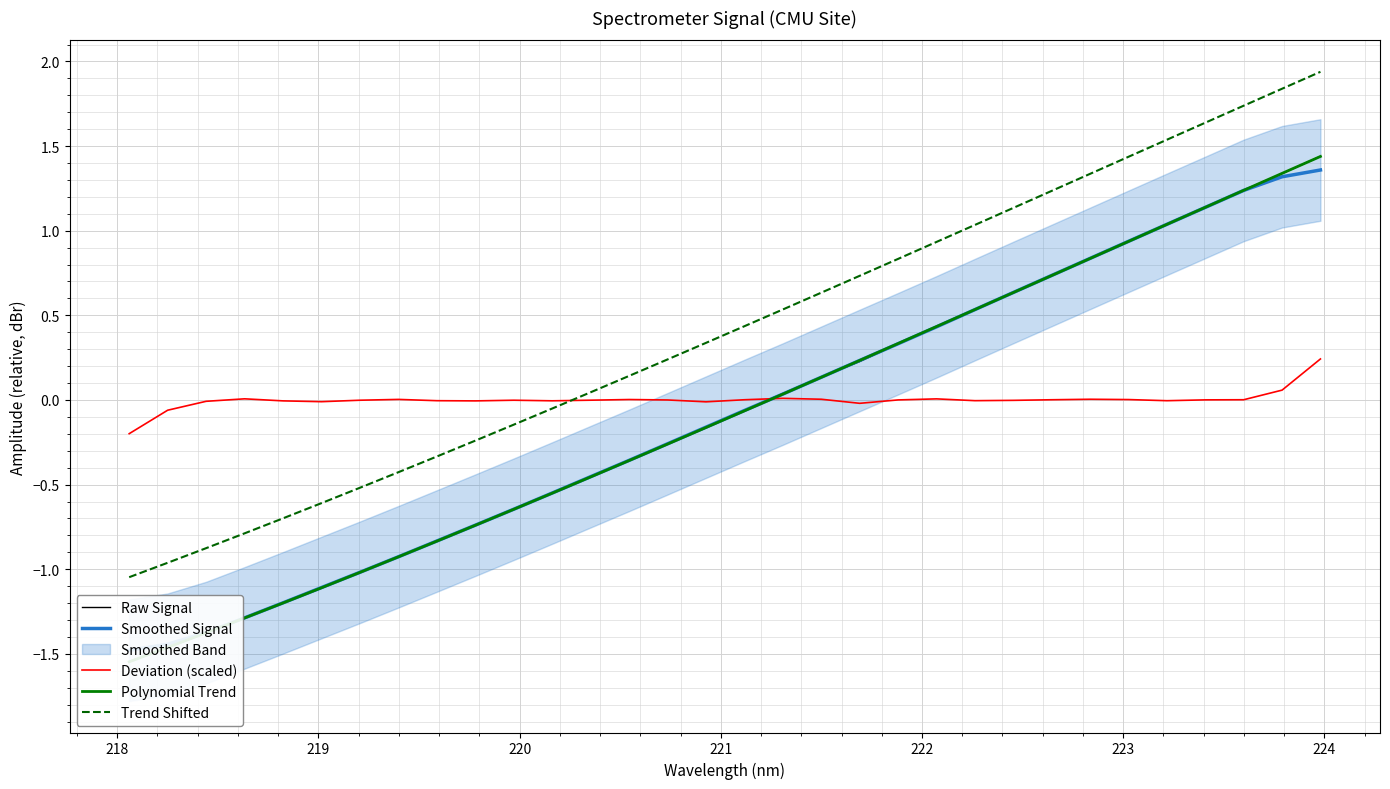

How many intersections are there between Trend Shifted and Deviation (scaled)?

1